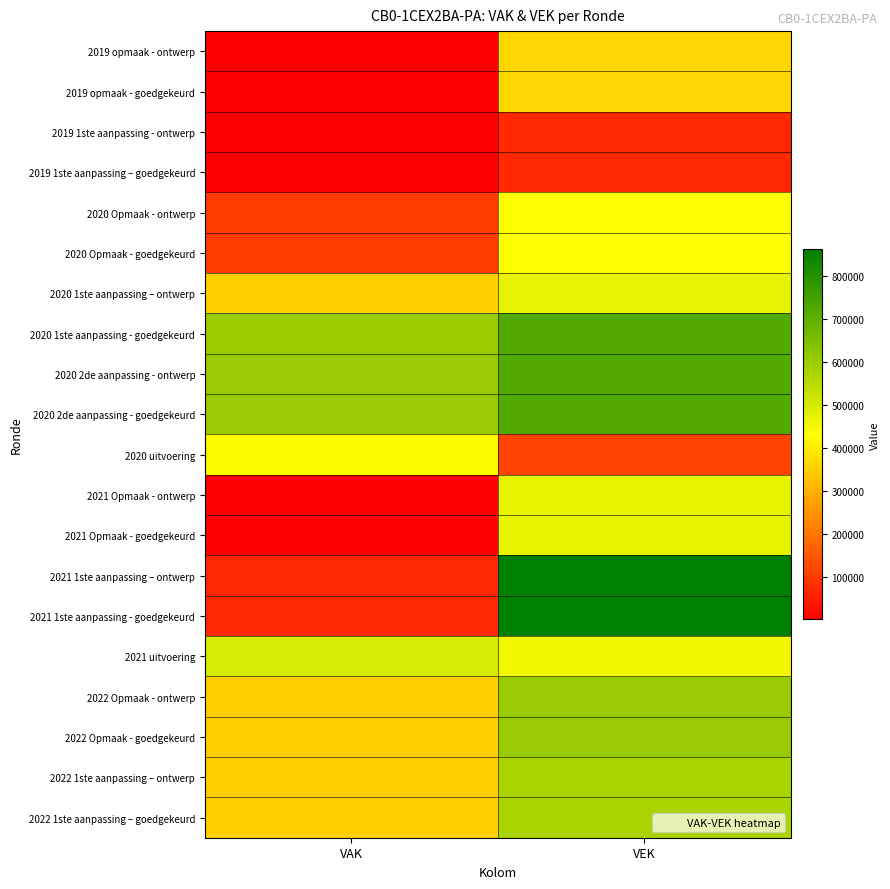

What is the minimum value shown in the chart?

1600